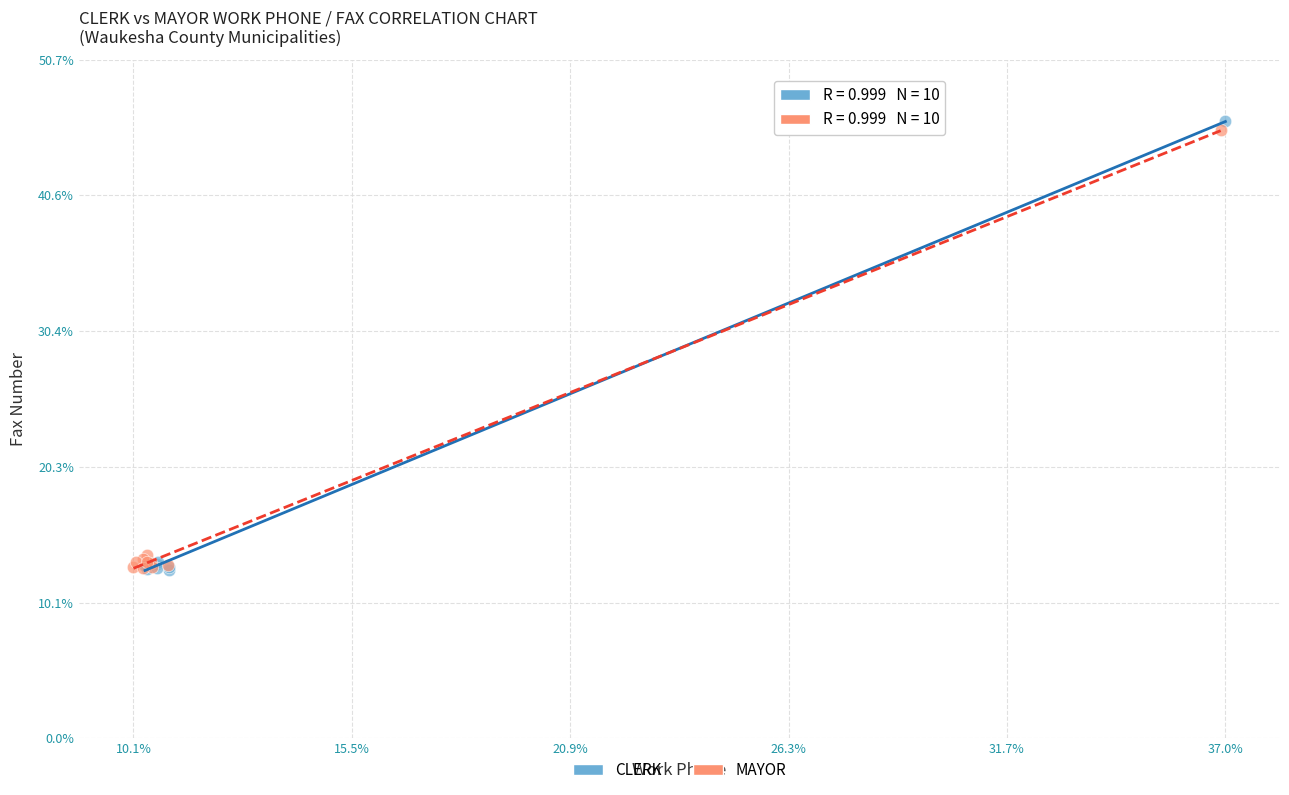

Which series has the largest Y range (max minus min)?

CLERK